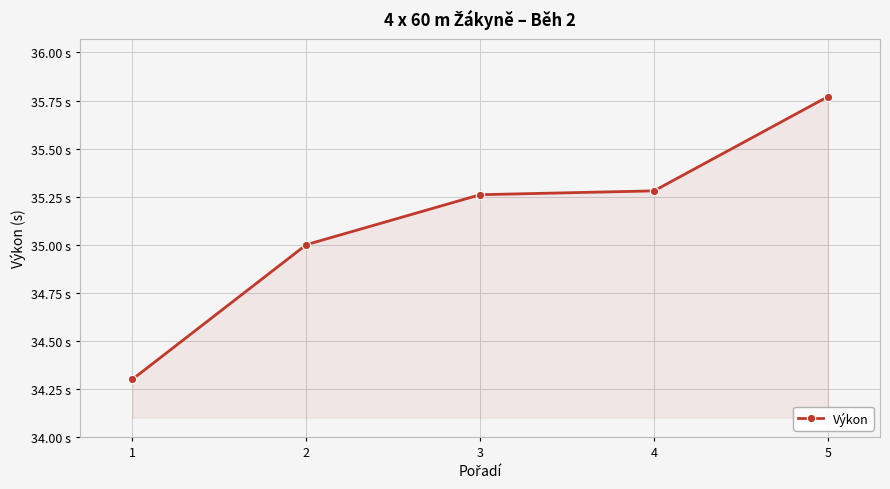

Where is the data nearest to the value 35?

2